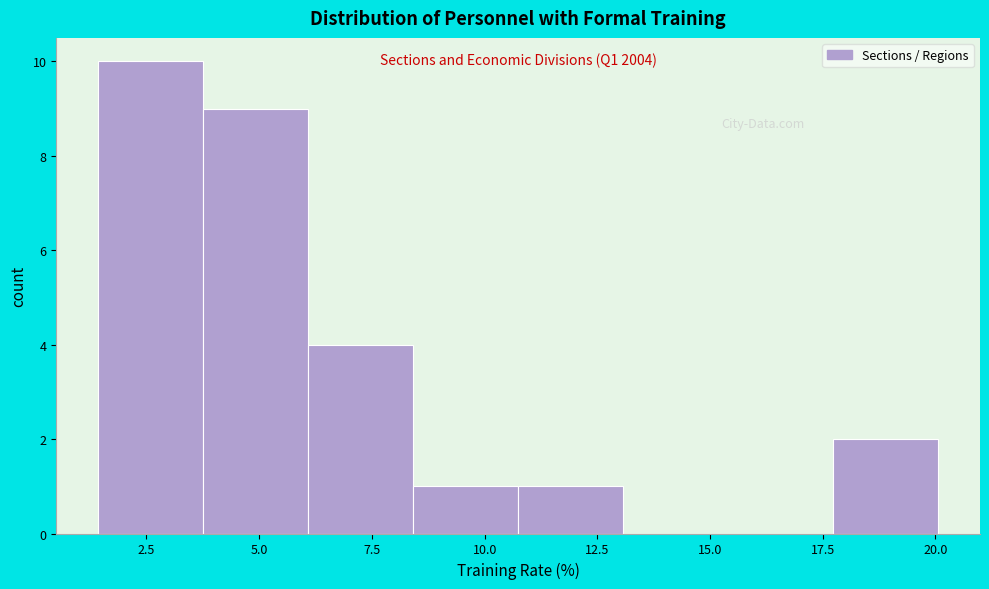

Which range on the x-axis has the tallest bar?

1.5 to 4.0